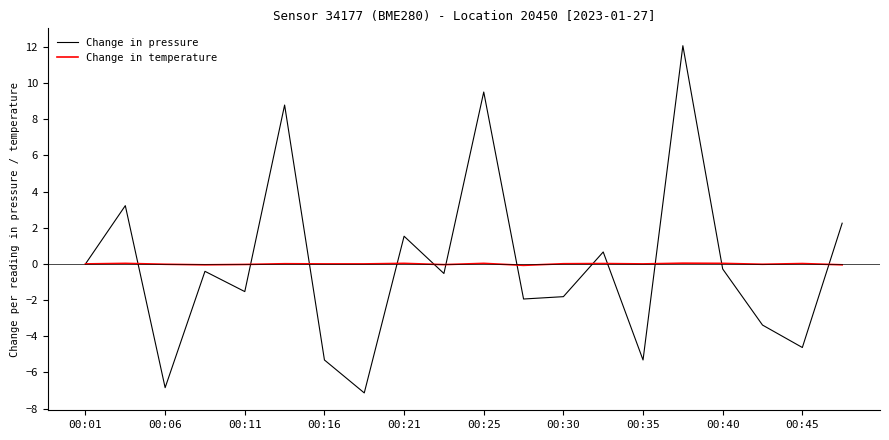

What is the minimum value shown in the chart?

-7.1